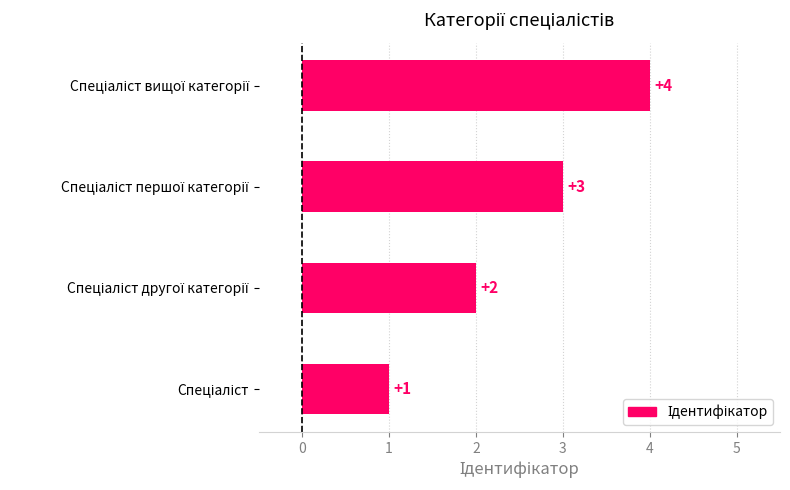

What is the difference between the maximum and minimum values?

3